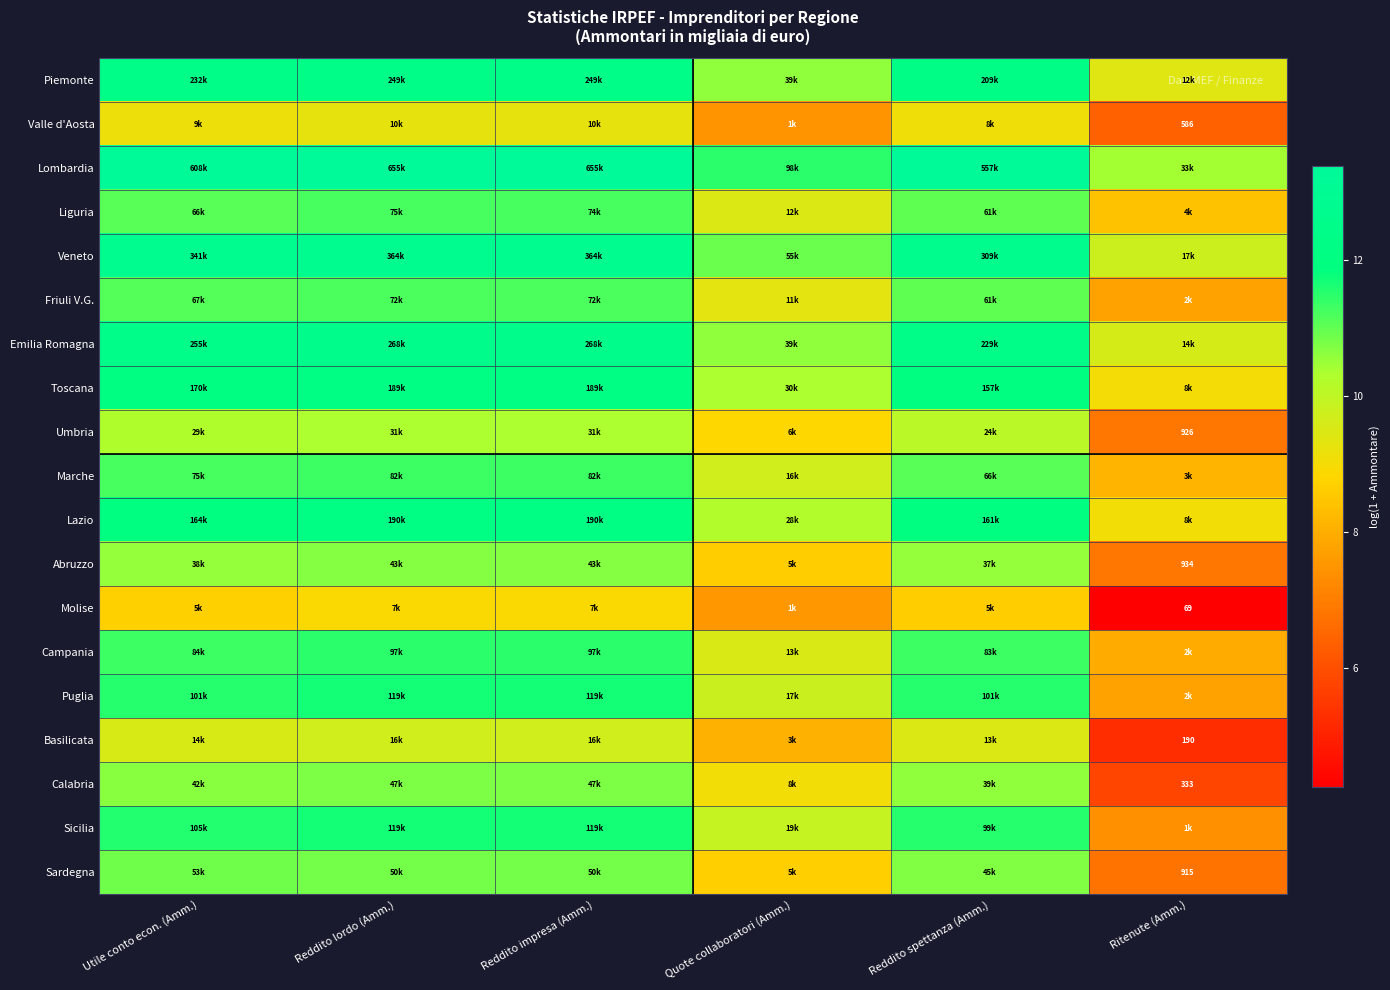

At how many categories does at least one series exceed 13?

4